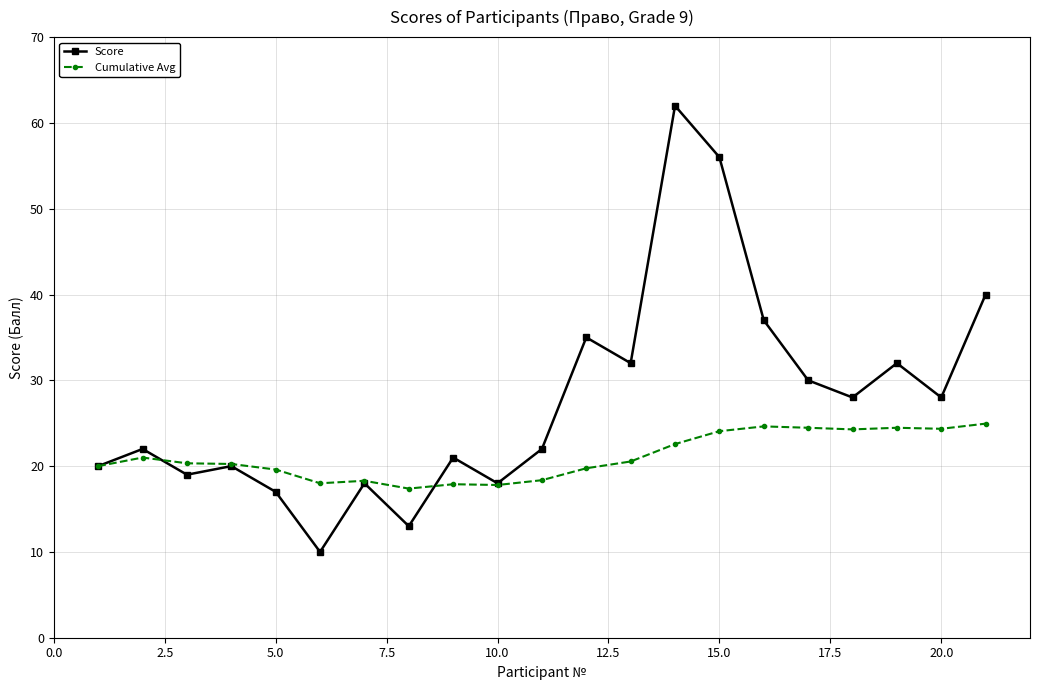

At how many categories does at least one series exceed 38?

3